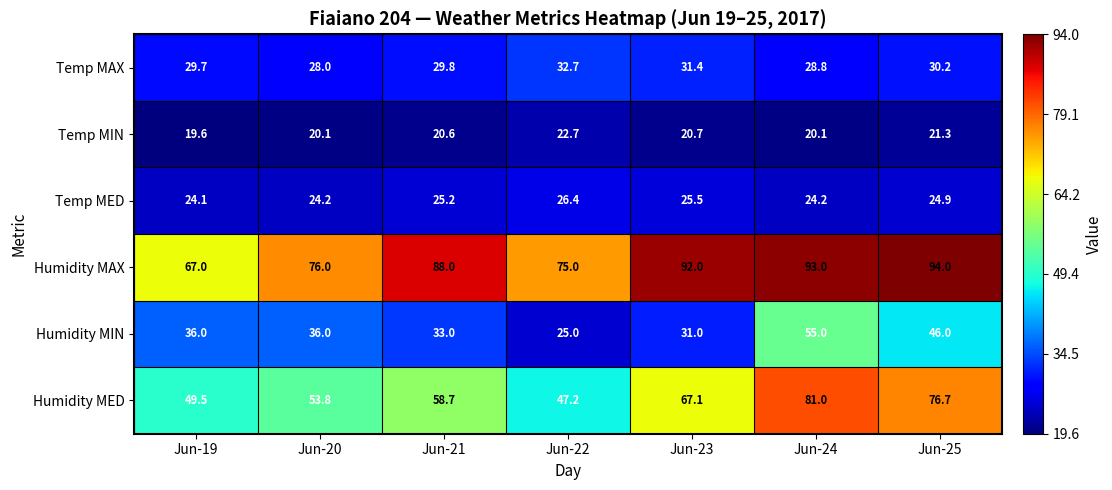

How many categories are shown in the chart?

7